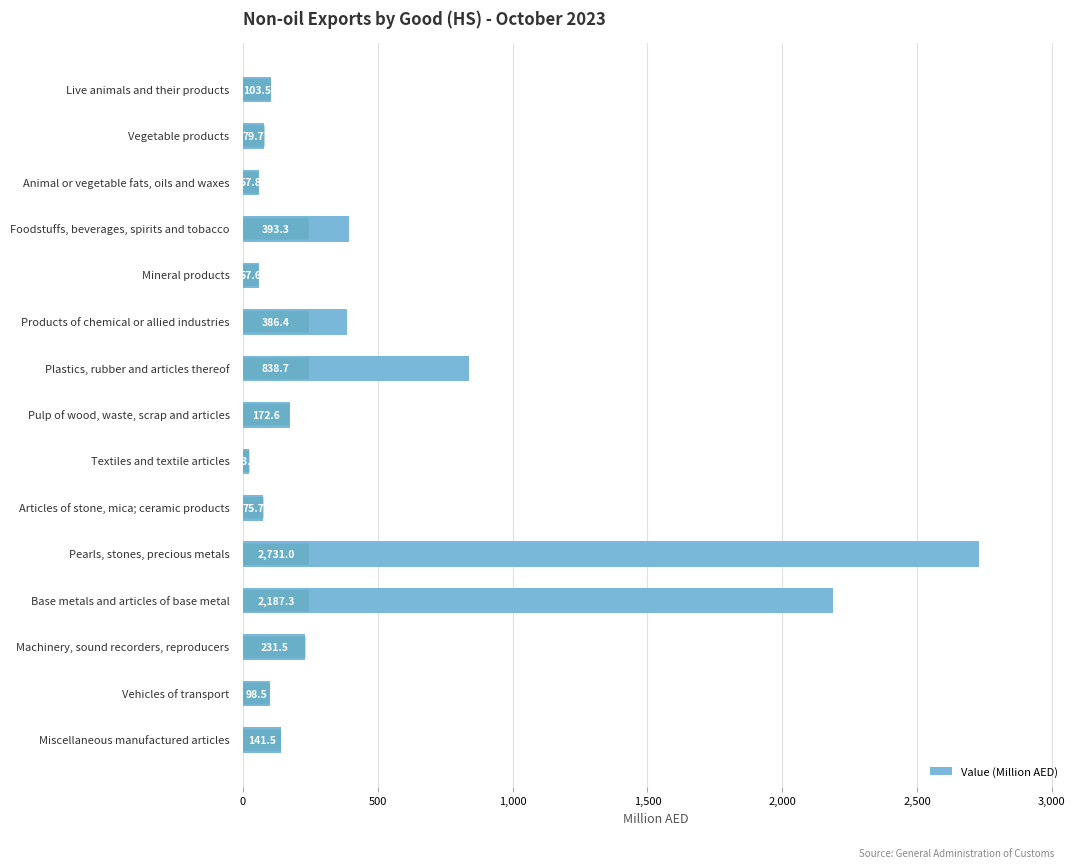

Count the number of data series in this chart.

1